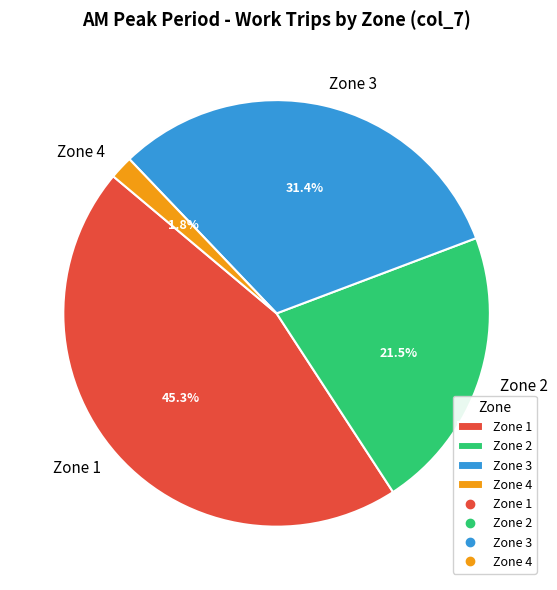

Which slice is the largest?

Zone 1